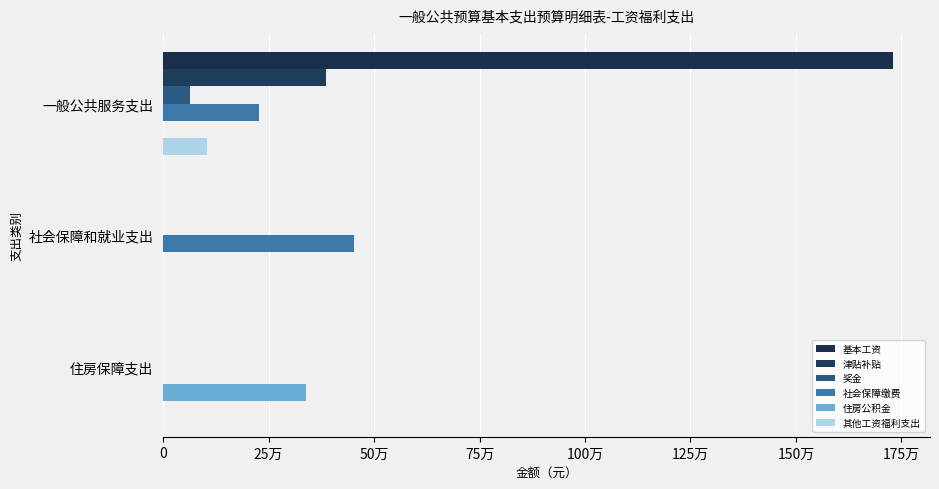

Which series has the largest range (max minus min)?

基本工资